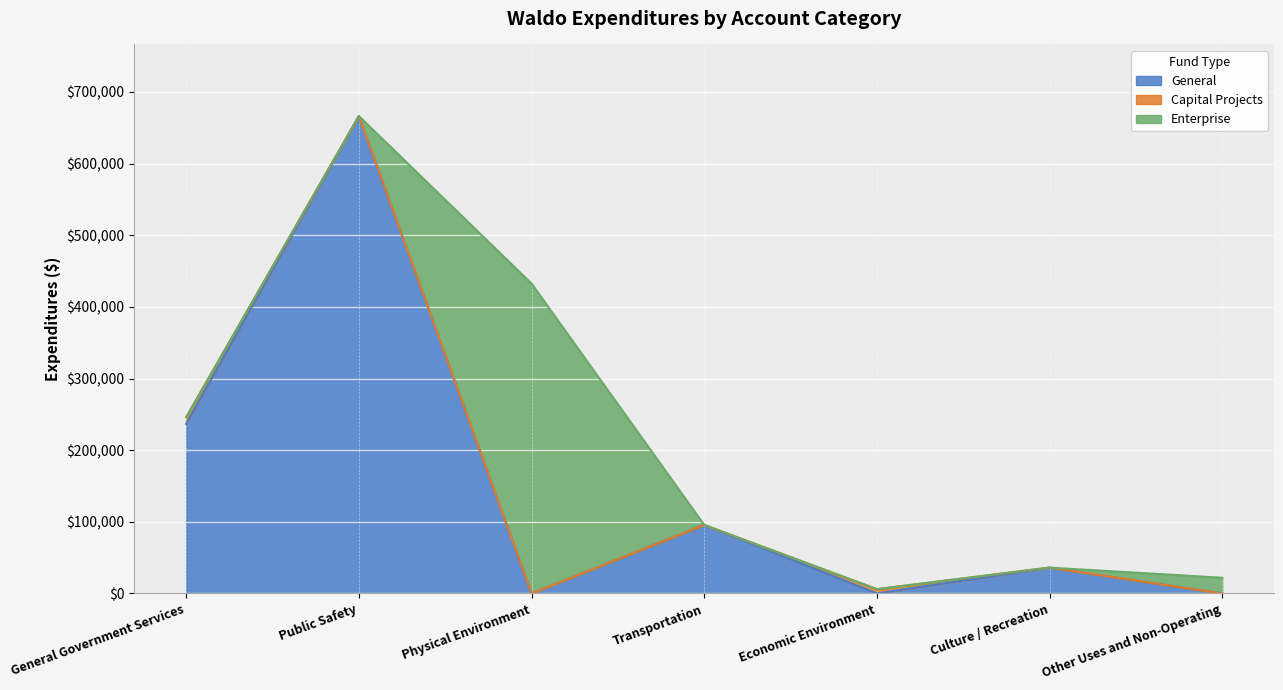

True or false: Account Total and General cross at least once.

False